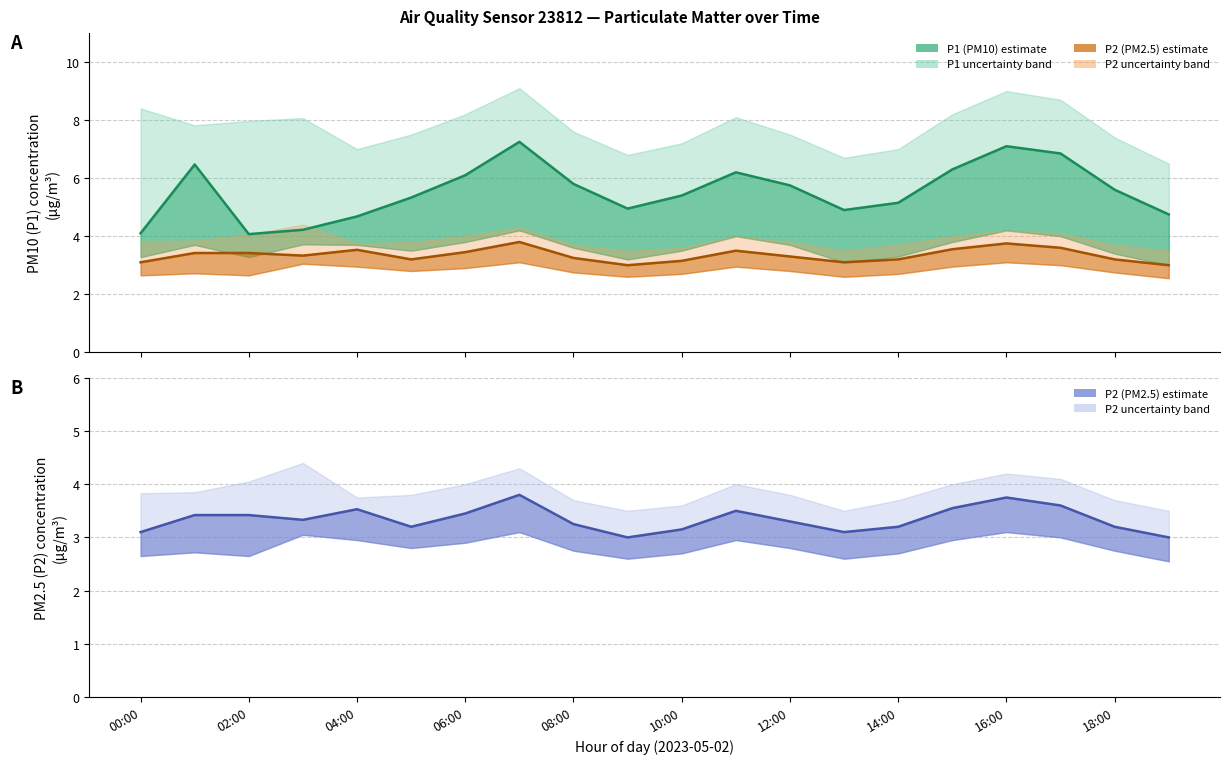

What is the lowest value of the P2 series?

3.0